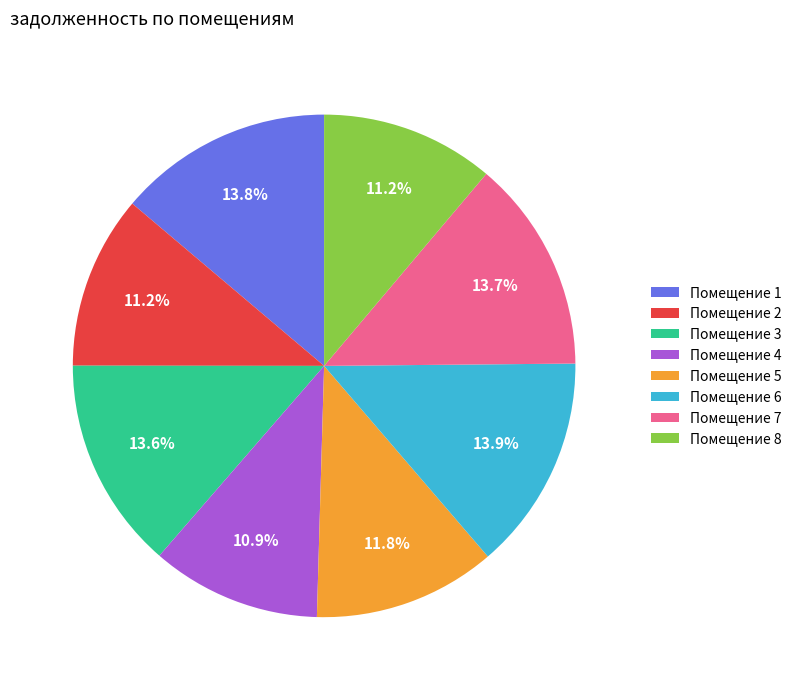

Combined, do Помещение 6 and Помещение 5 account for over 50%?

No